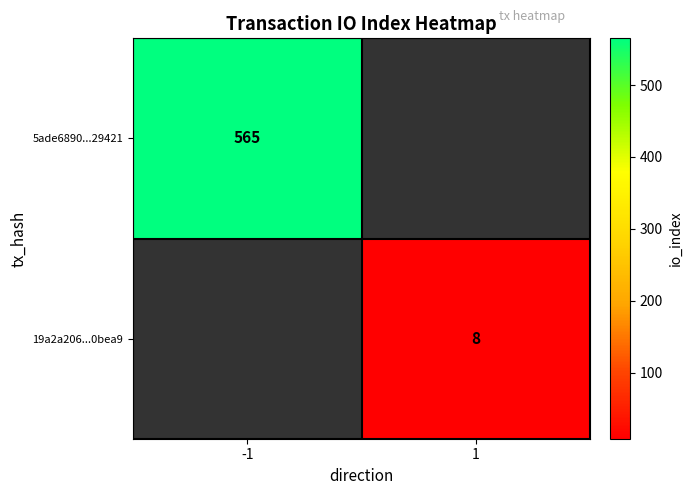

What is the greatest value displayed?

565.0